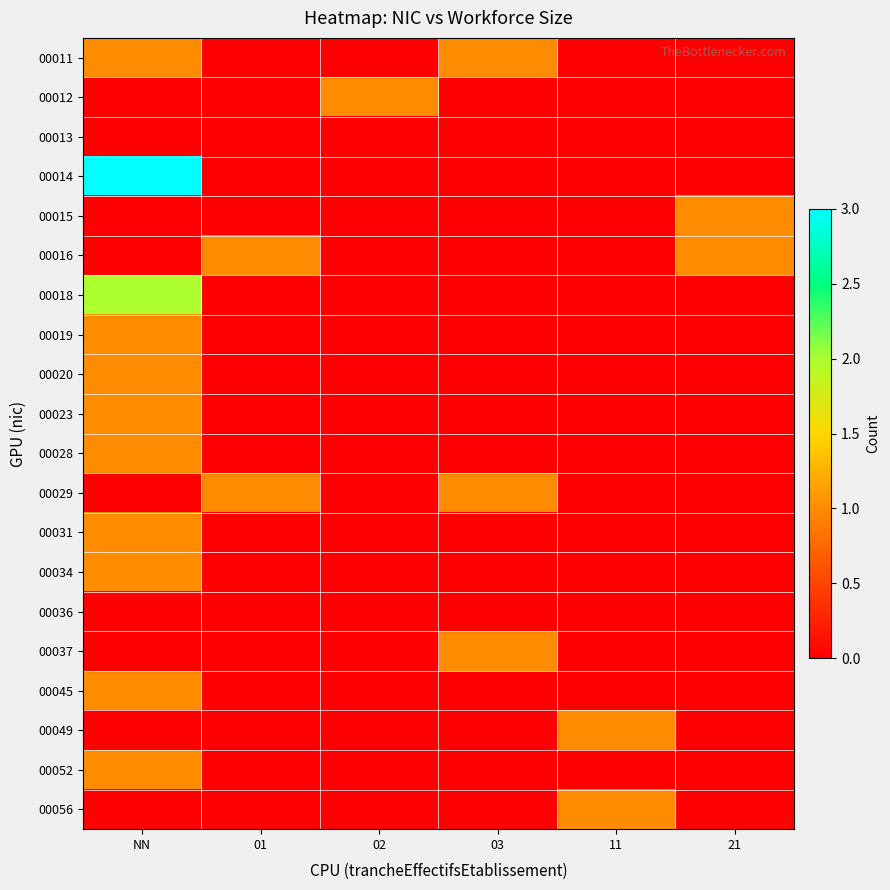

Reading left to right, what are all the values shown in this chart?

00011: NN=1	01=0	02=0	03=1	11=0	21=0
00012: NN=0	01=0	02=1	03=0	11=0	21=0
00013: NN=0	01=0	02=0	03=0	11=0	21=0
00014: NN=3	01=0	02=0	03=0	11=0	21=0
00015: NN=0	01=0	02=0	03=0	11=0	21=1
00016: NN=0	01=1	02=0	03=0	11=0	21=1
00018: NN=2	01=0	02=0	03=0	11=0	21=0
00019: NN=1	01=0	02=0	03=0	11=0	21=0
00020: NN=1	01=0	02=0	03=0	11=0	21=0
00023: NN=1	01=0	02=0	03=0	11=0	21=0
00028: NN=1	01=0	02=0	03=0	11=0	21=0
00029: NN=0	01=1	02=0	03=1	11=0	21=0
00031: NN=1	01=0	02=0	03=0	11=0	21=0
00034: NN=1	01=0	02=0	03=0	11=0	21=0
00036: NN=0	01=0	02=0	03=0	11=0	21=0
00037: NN=0	01=0	02=0	03=1	11=0	21=0
00045: NN=1	01=0	02=0	03=0	11=0	21=0
00049: NN=0	01=0	02=0	03=0	11=1	21=0
00052: NN=1	01=0	02=0	03=0	11=0	21=0
00056: NN=0	01=0	02=0	03=0	11=1	21=0